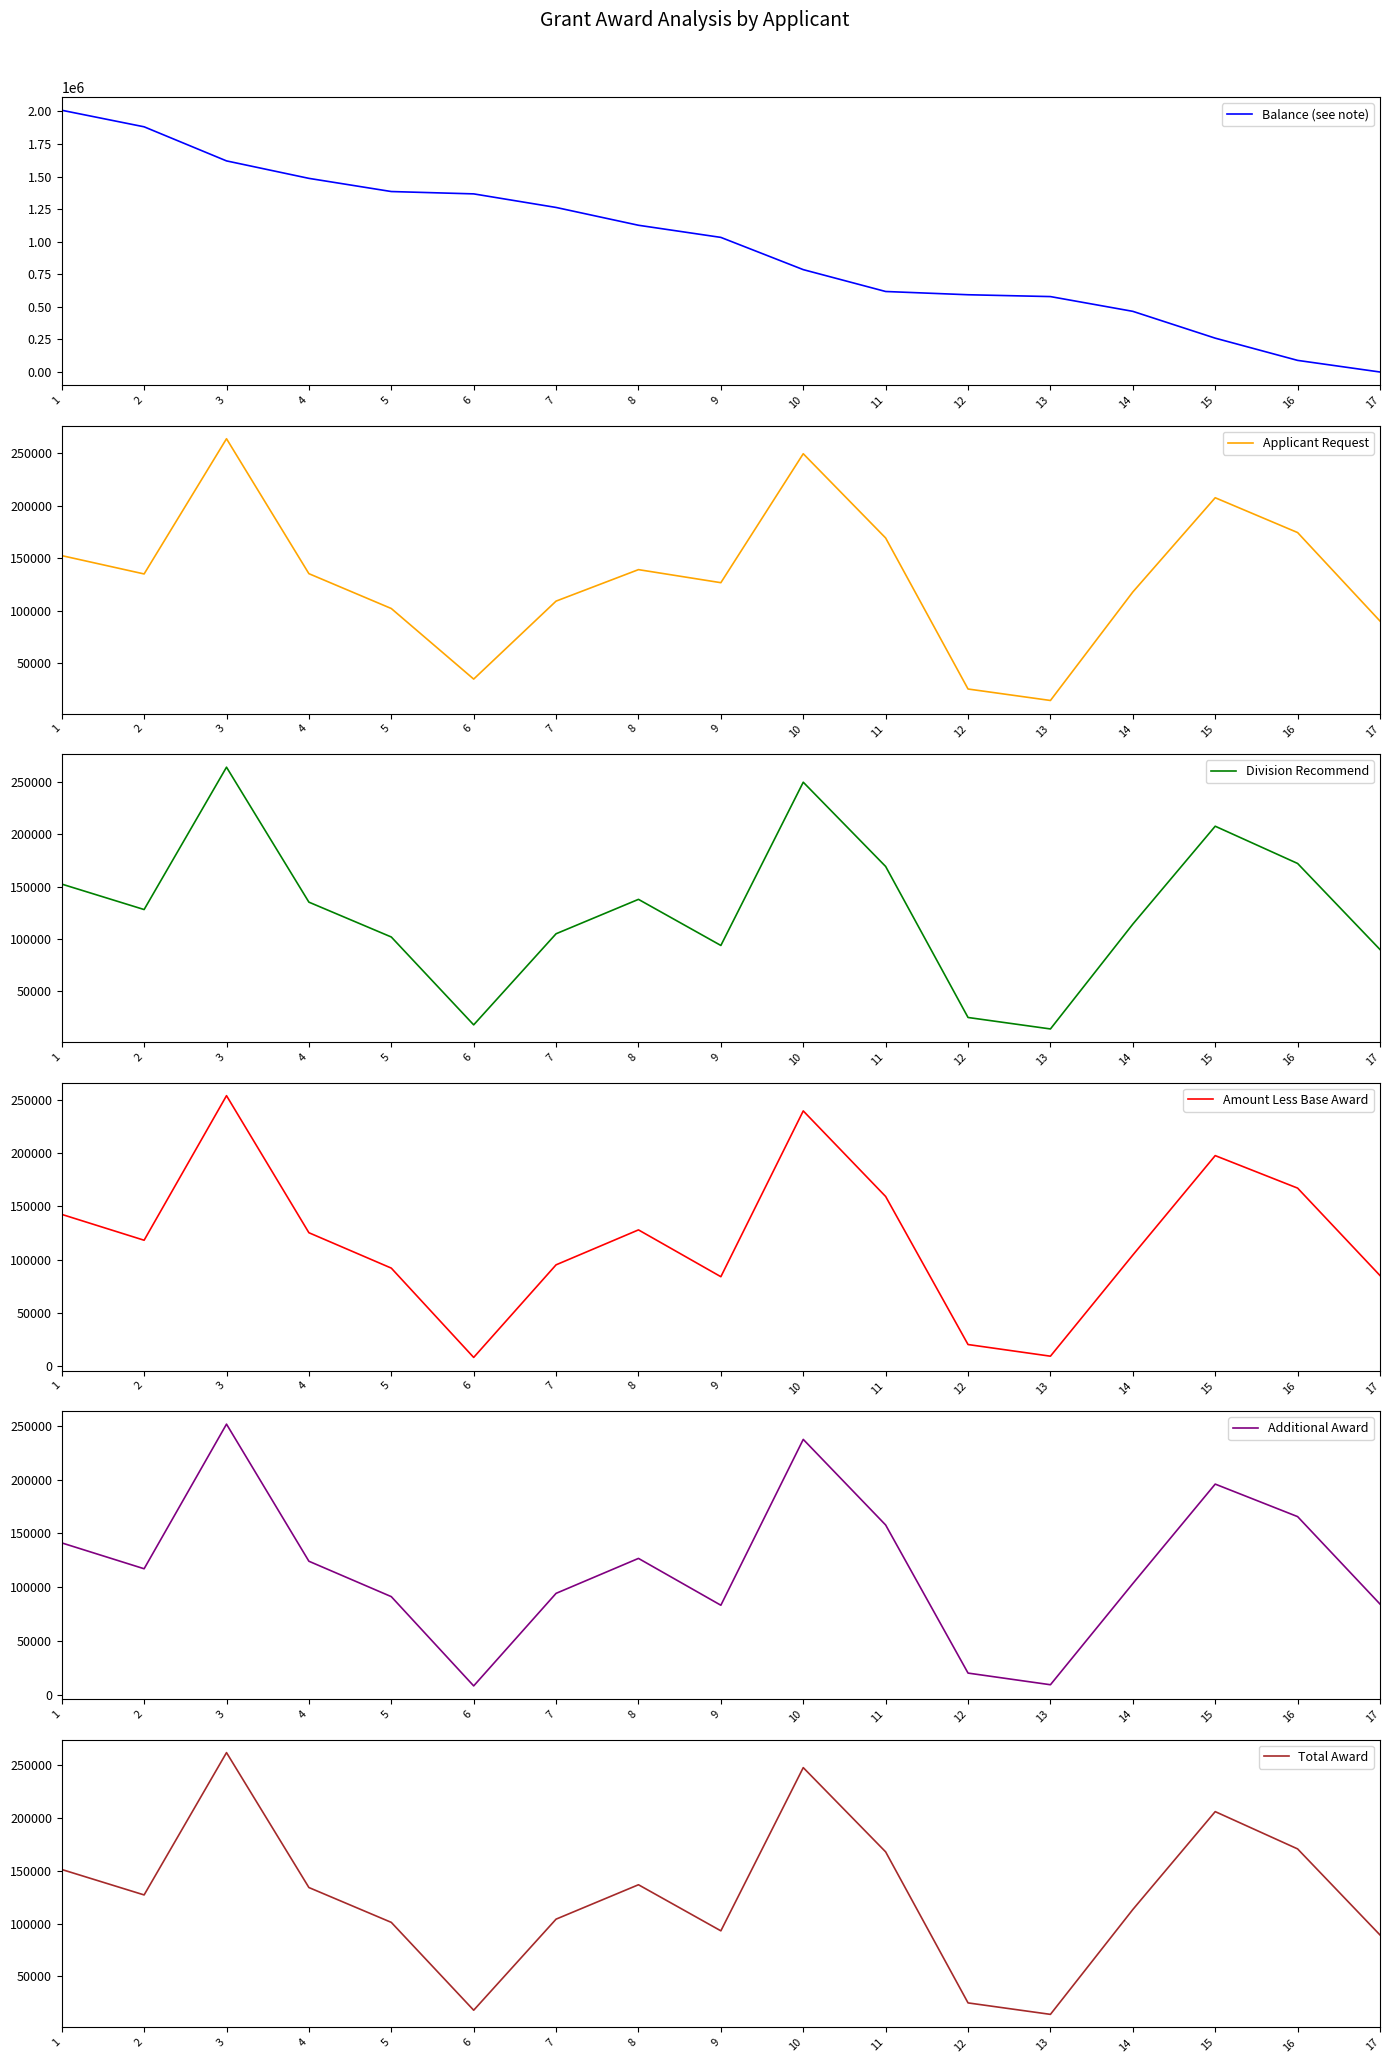

True or false: Balance (see note) has more than 2 points higher than both neighbors.

False